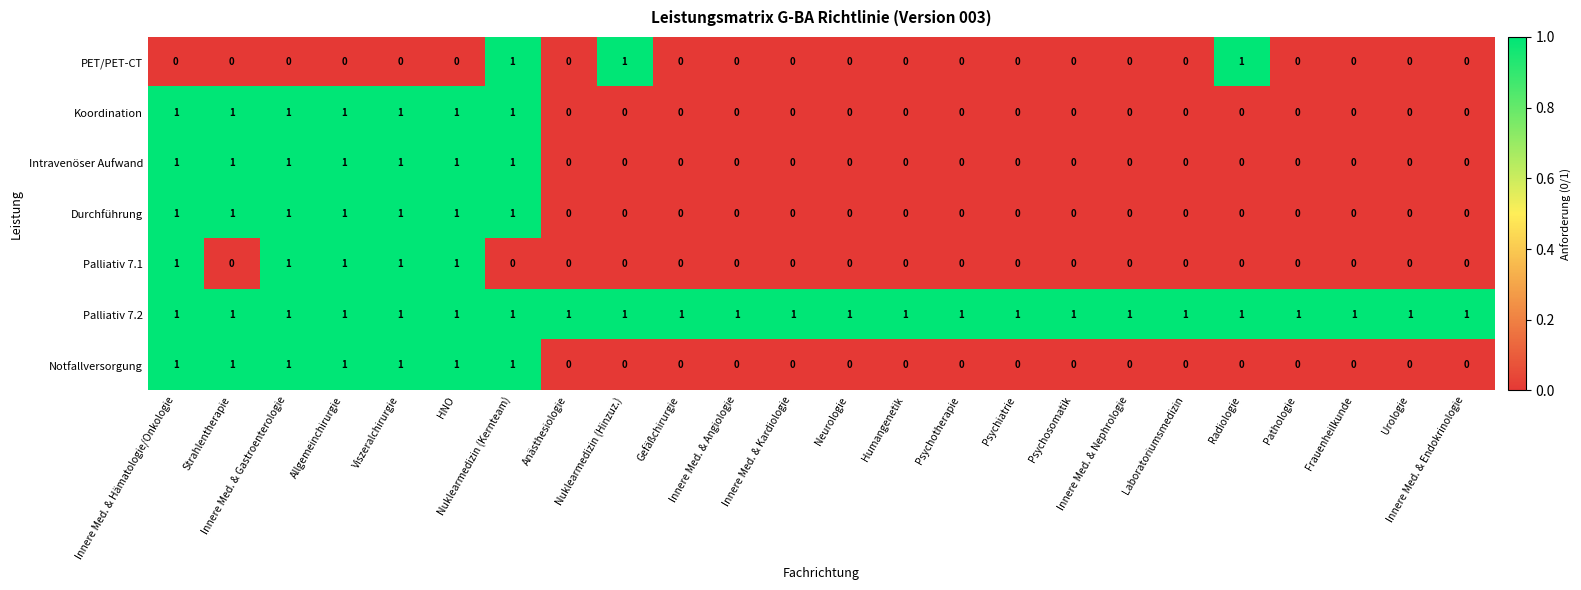

Count the Durchführung values in the range 0 to 1.

24